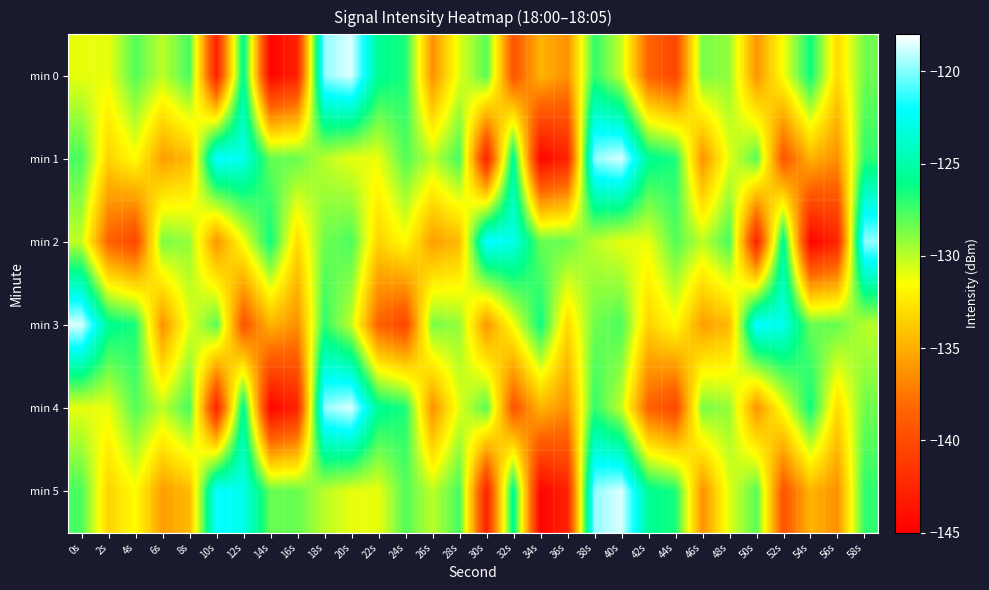

Which has a higher value, 58s or 8s?

8s